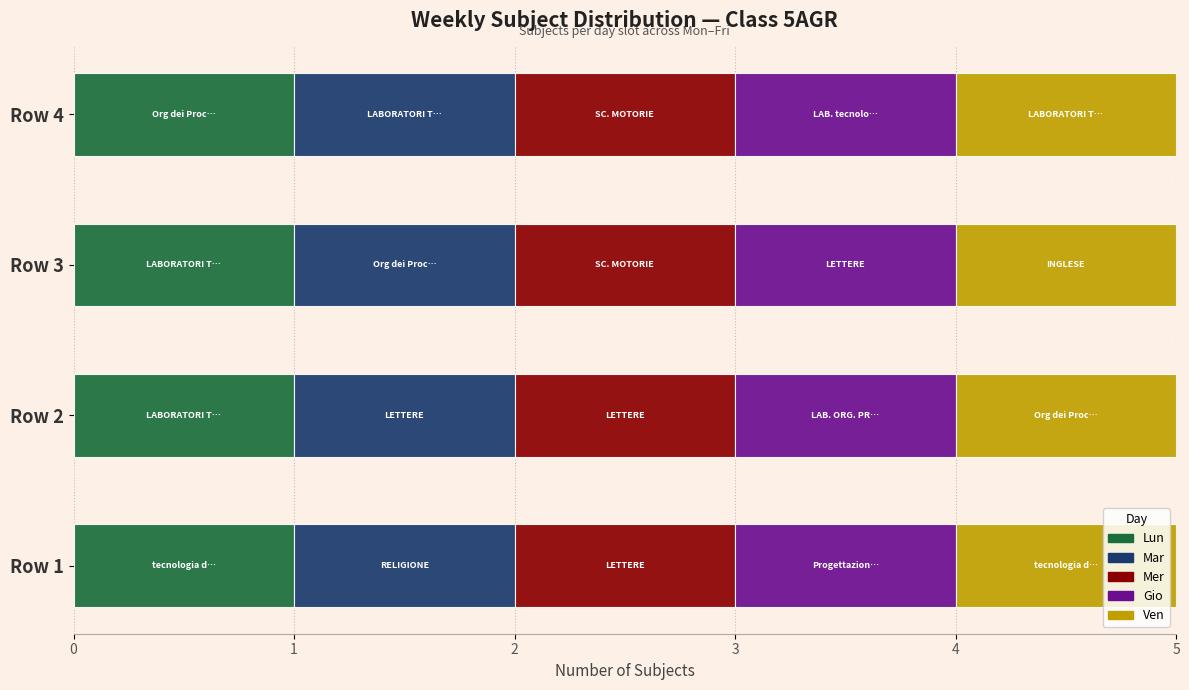

Is it true that Gio equals 2 at Row 1?

False